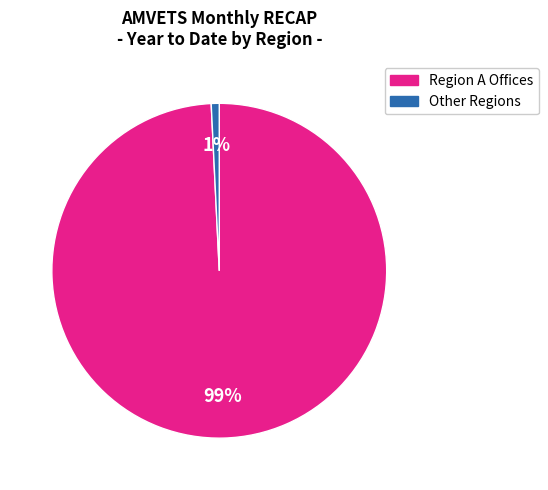

To the nearest percent, what is the difference between the largest and smallest slice percentages?

98%